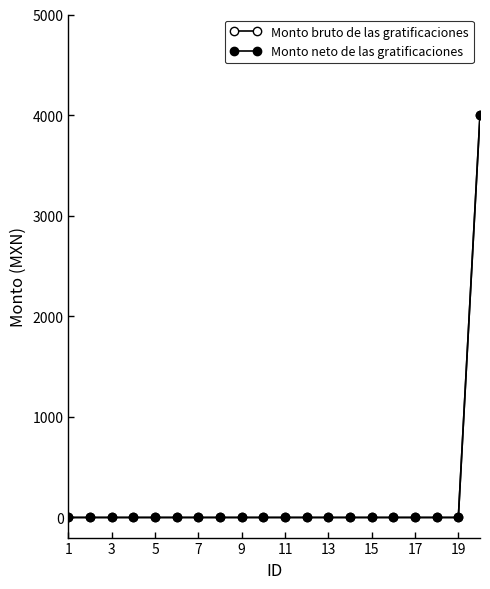

Does the chart have visible grid lines?

No